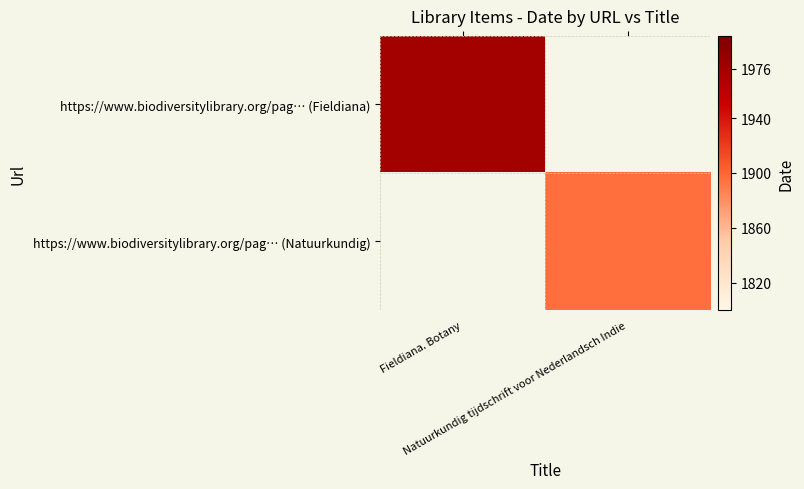

Which label corresponds to the smallest value in the chart?

Natuurkundig tijdschrift voor Nederlandsch Indie